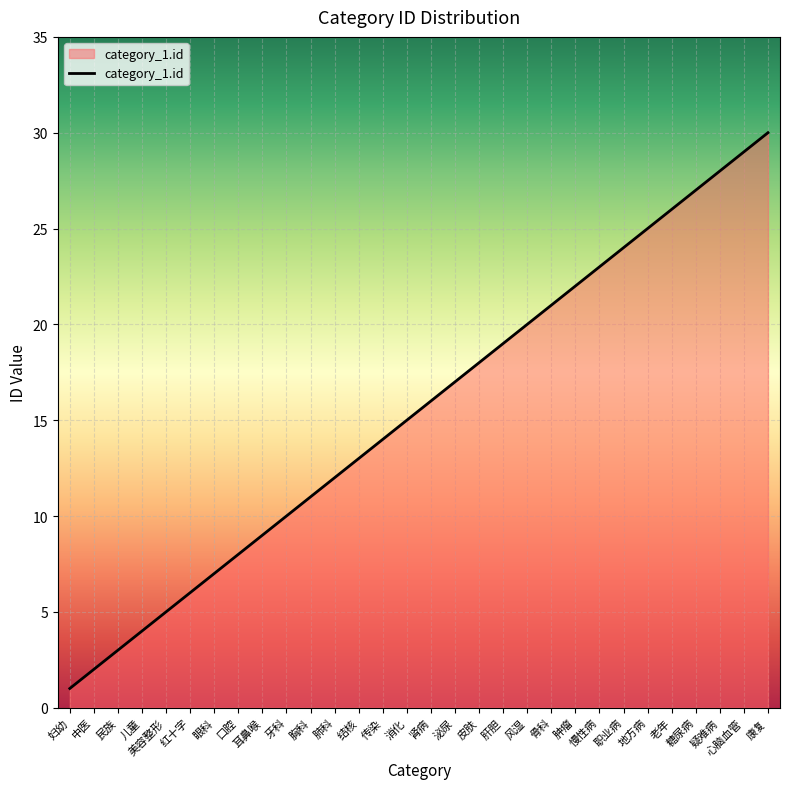

Does the chart display data point markers on the line(s)?

No